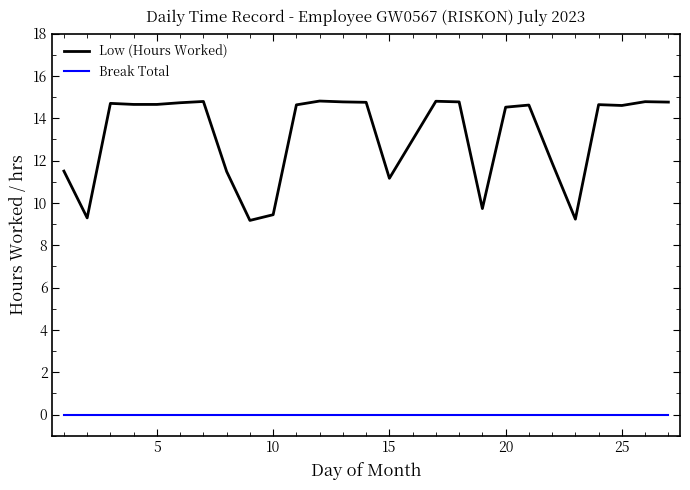

True or false: Break Total and Low (Hours Worked) intersect in this chart.

False